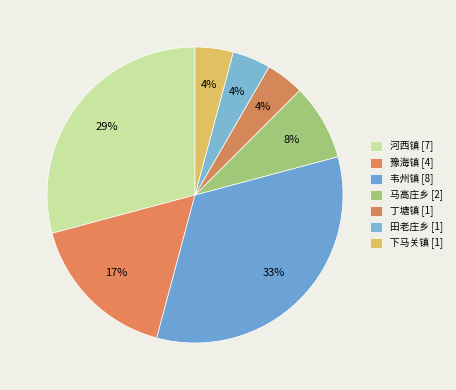

To the nearest percent, what percentage of the pie is 田老庄乡?

4%